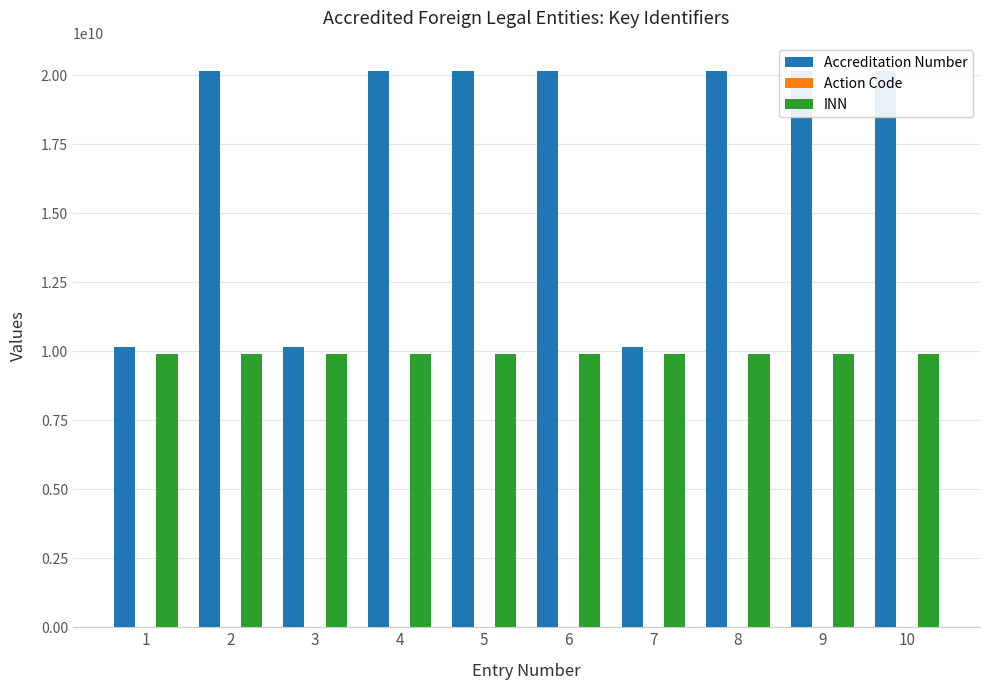

The value of Accreditation Number at 6 is 20150003984. True or false?

True